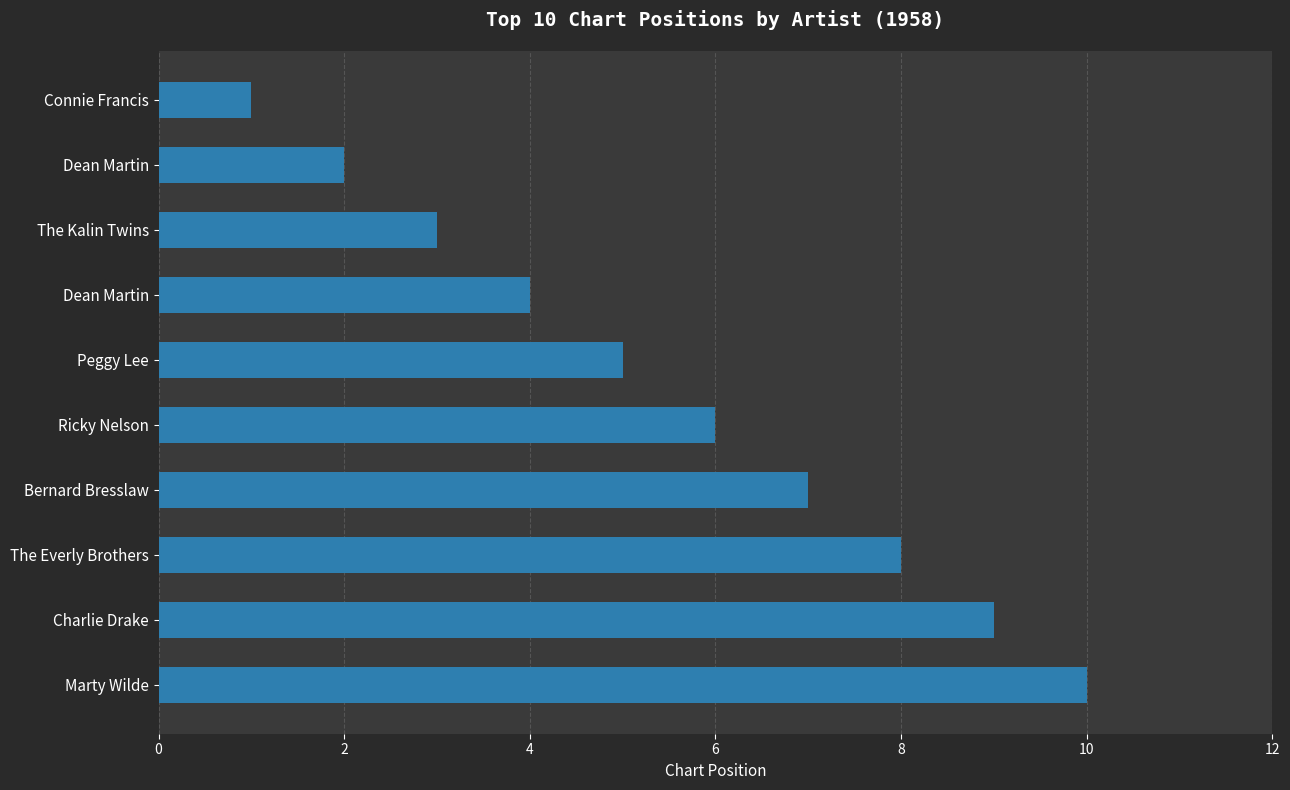

At which category does the chart reach its minimum across all series?

Connie Francis